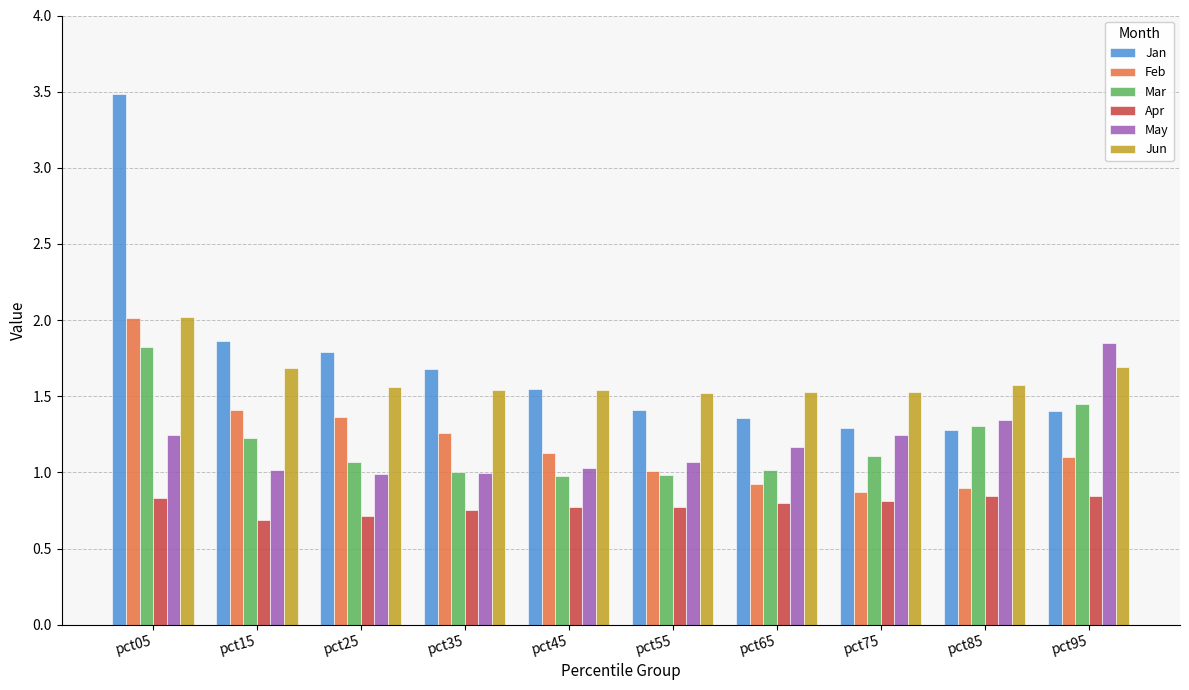

Which category has the highest value in the Jun series?

pct05